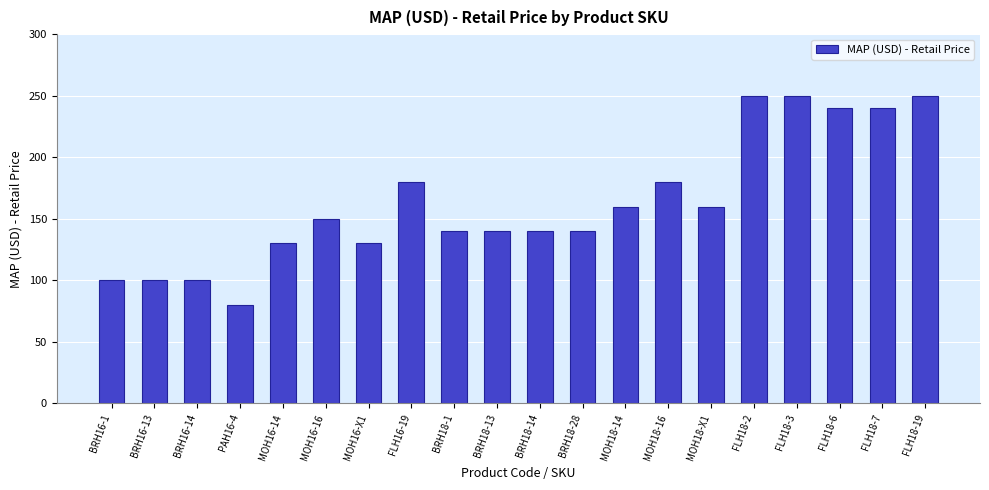

Are the bars grouped side by side (vs. stacked)?

No